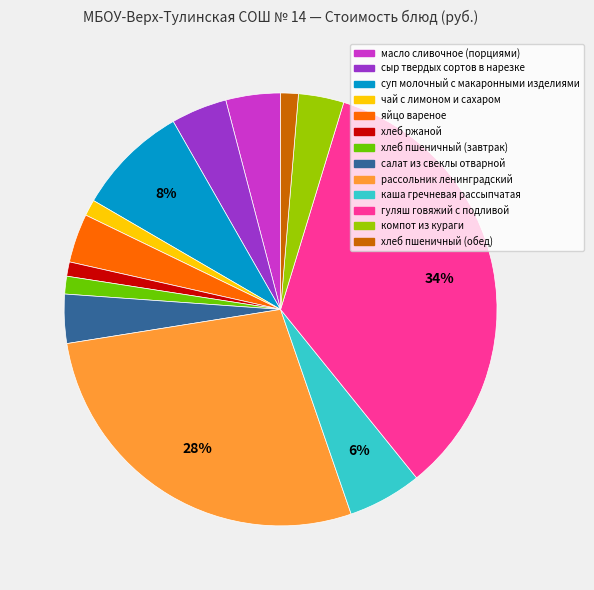

Does any single category account for the majority?

No